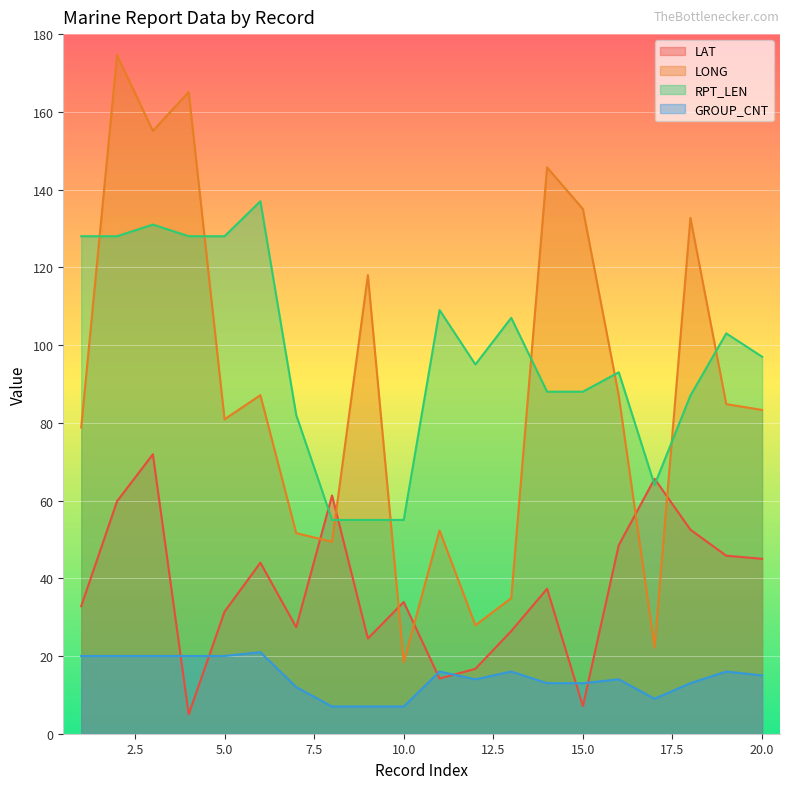

Does the chart display data point markers on the line(s)?

No